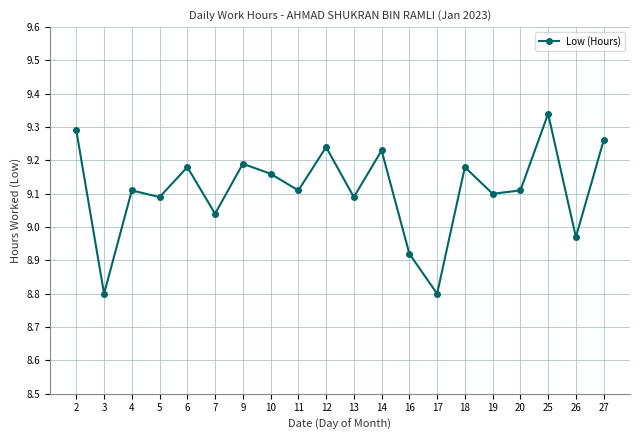

Which label corresponds to the largest value in the chart?

25